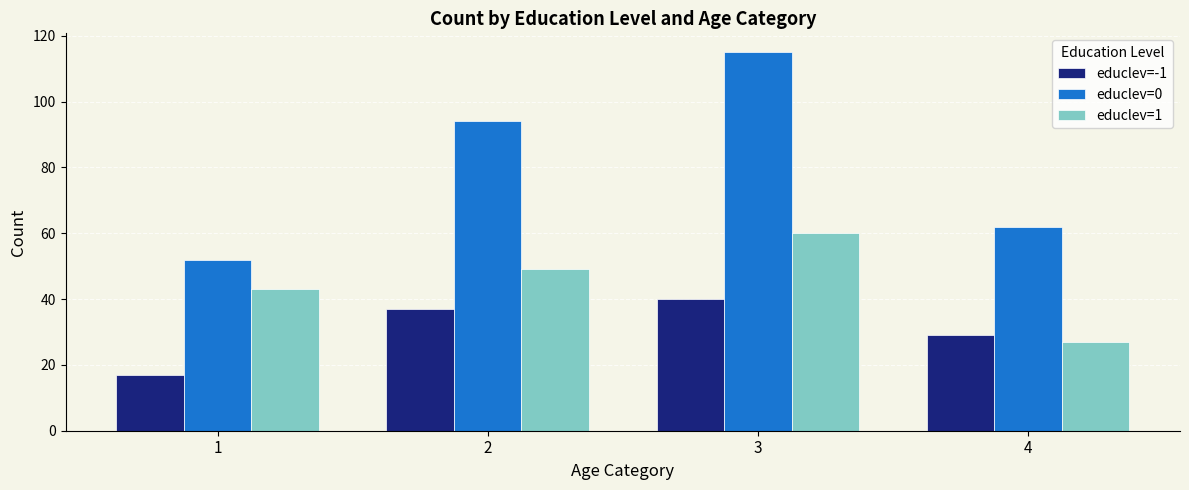

What is the value of the educlev=-1 bar at the 2nd from the left?

37